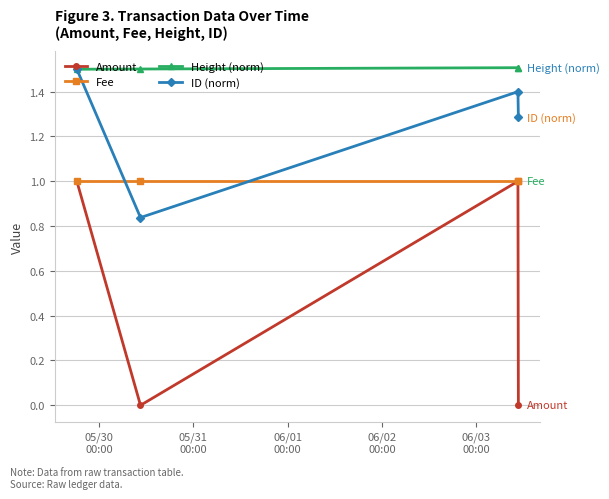

Which series has the largest range (max minus min)?

Amount